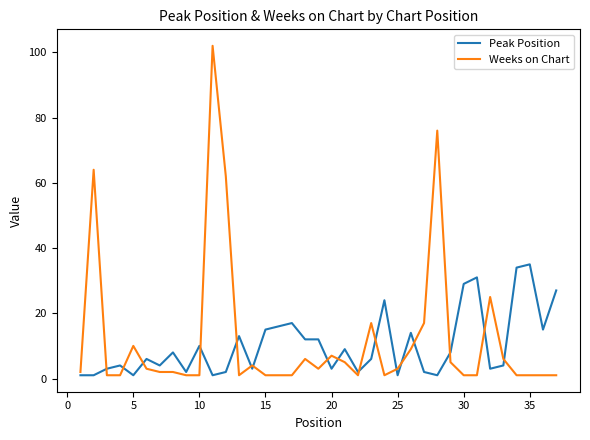

List the series in order of their peak value, highest first.

Weeks on Chart, Peak Position